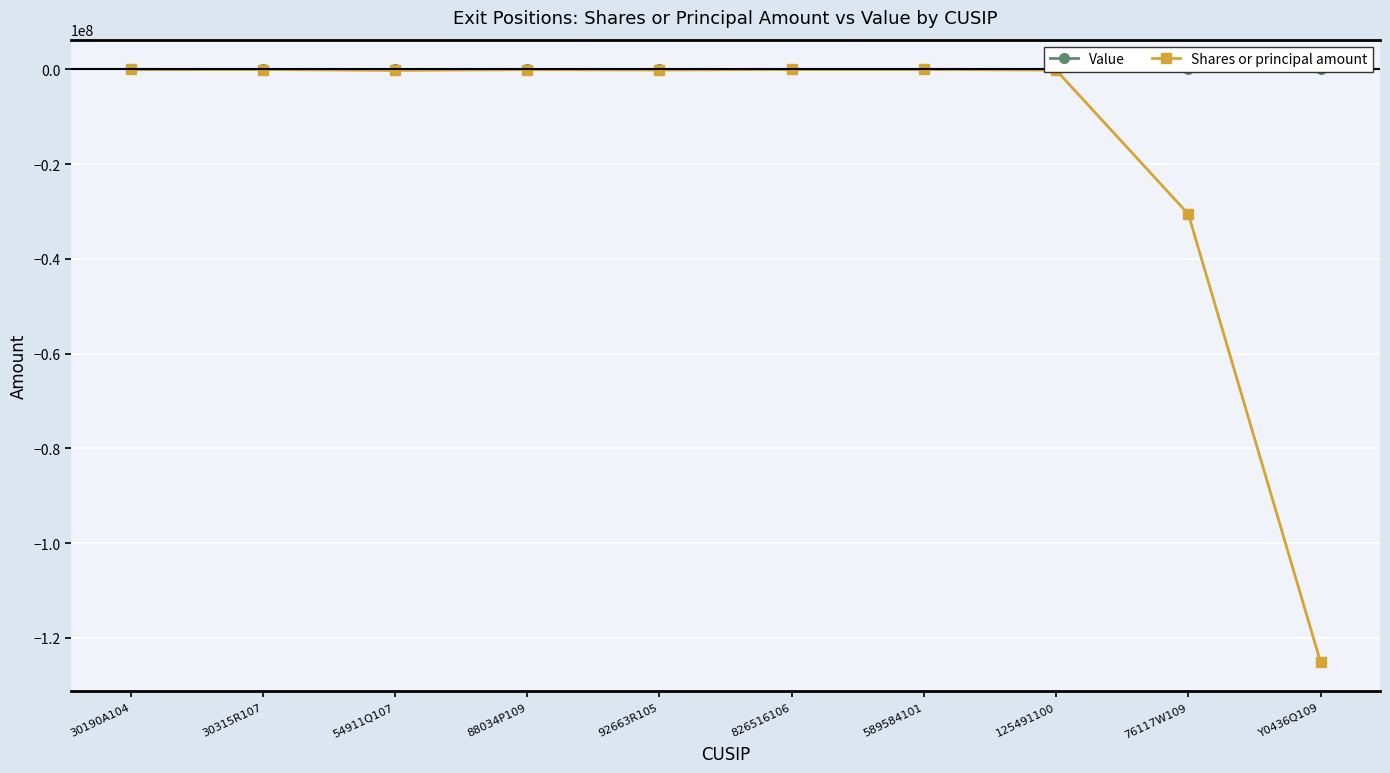

True or false: Value and Shares or principal amount cross at least once.

False